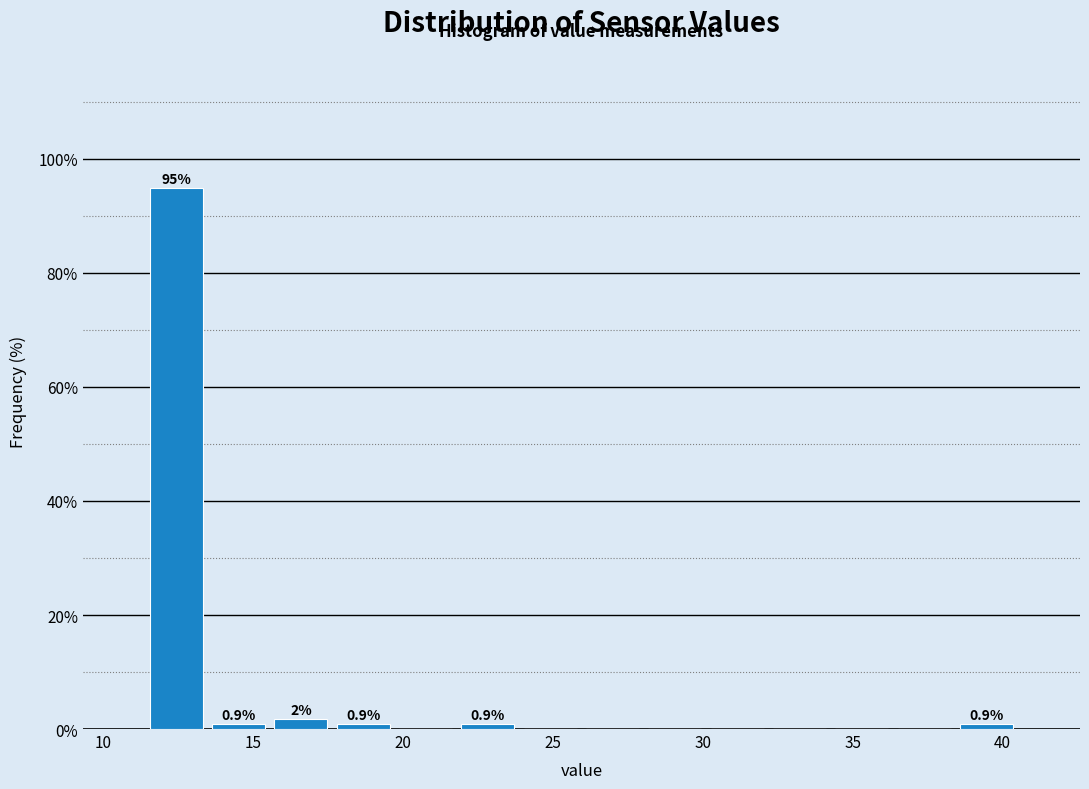

Over which range of the x-axis is the bar tallest?

11.5 to 13.5